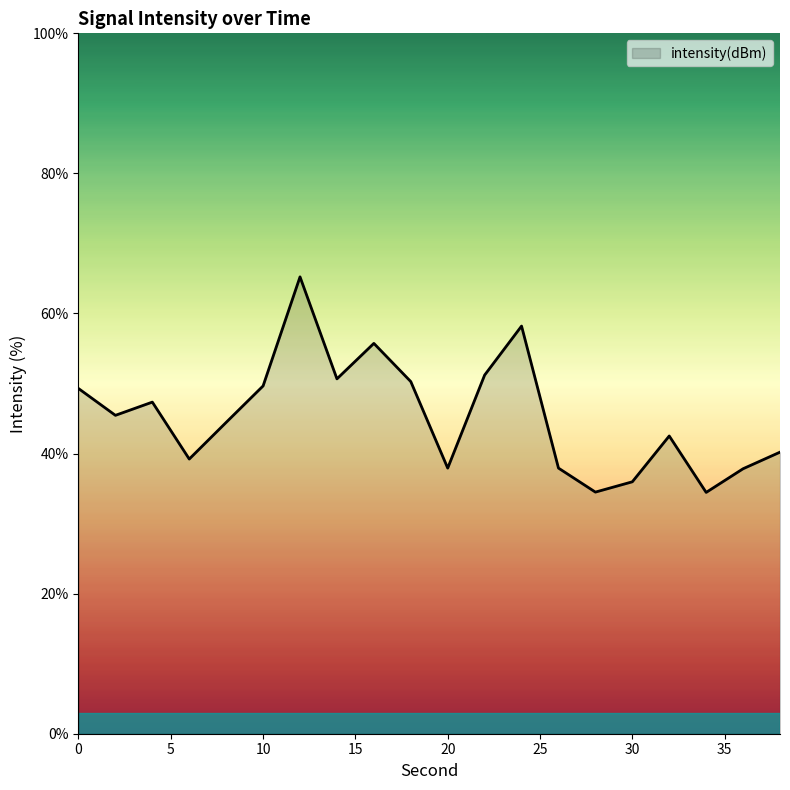

What is the difference between the maximum and minimum values?

30.8